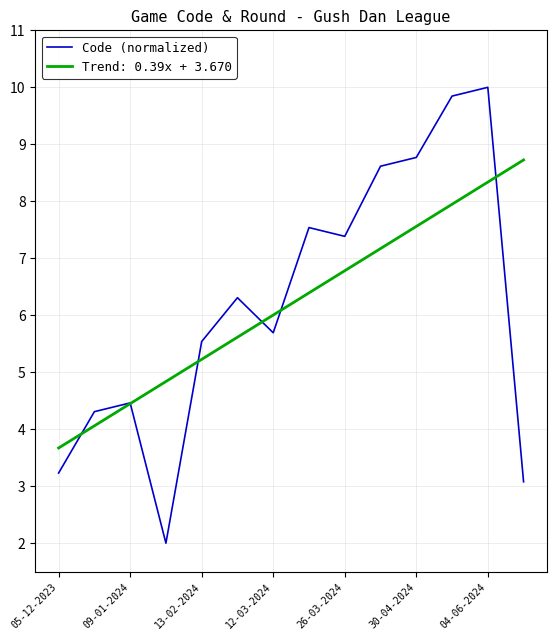

How many series are shown in this chart?

2